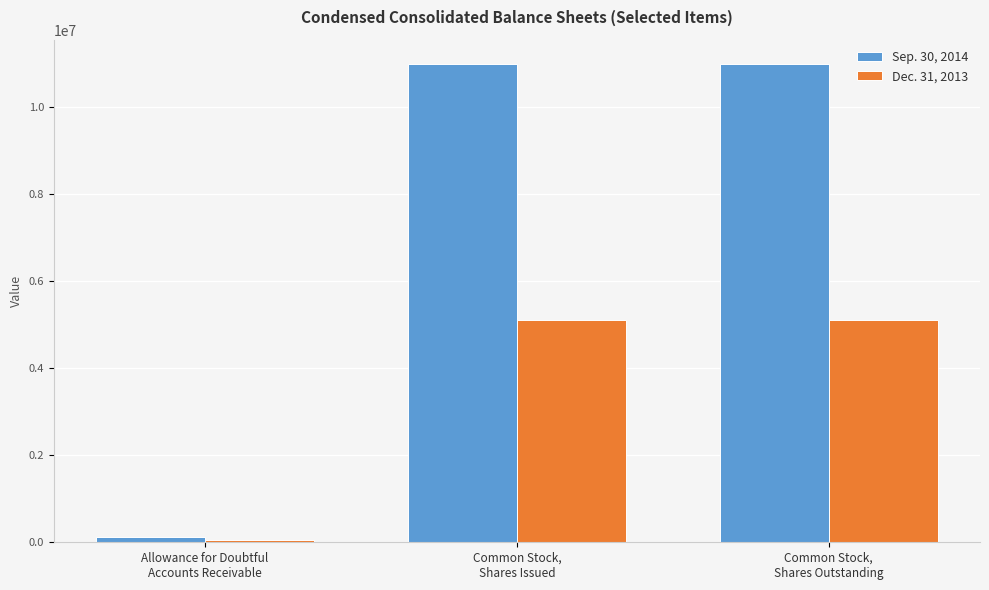

Which category has the lowest value across all series?

Allowance for Doubtful
Accounts Receivable